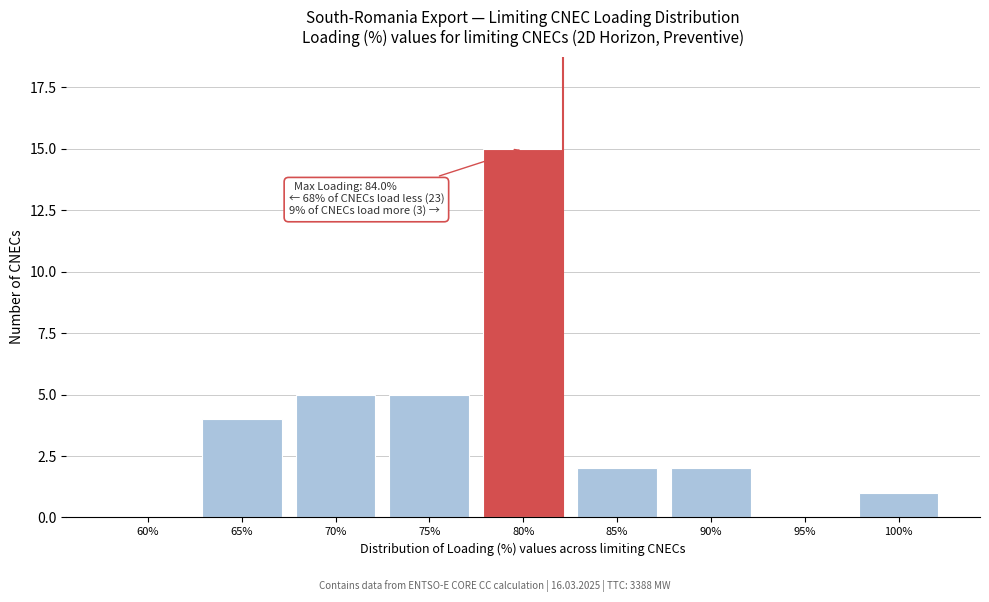

Reading left to right, what are all the values shown in this chart?

60%=0	65%=4	70%=5	75%=5	80%=15	85%=2	90%=2	95%=0	100%=1